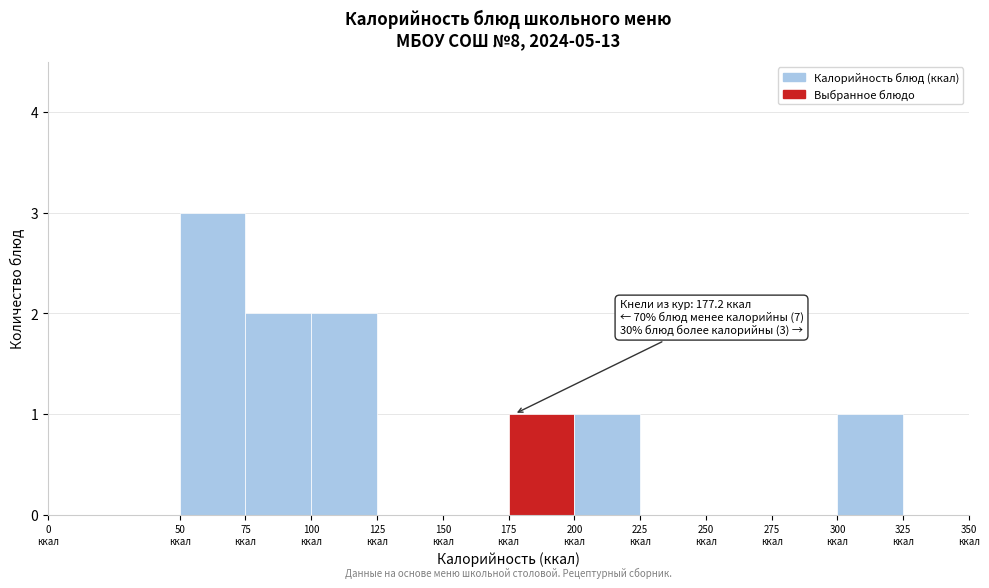

Which range on the x-axis has the tallest bar?

50 to 75